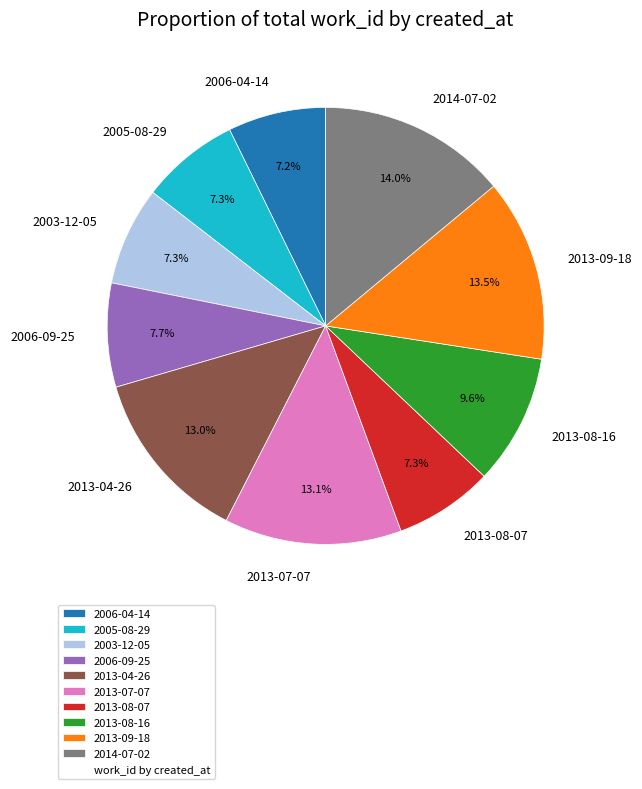

Which has a higher value, 2013-08-16 or 2006-09-25?

2013-08-16